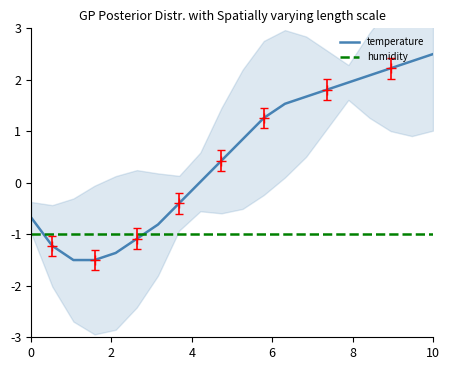

Which series has the largest total across all categories?

temperature